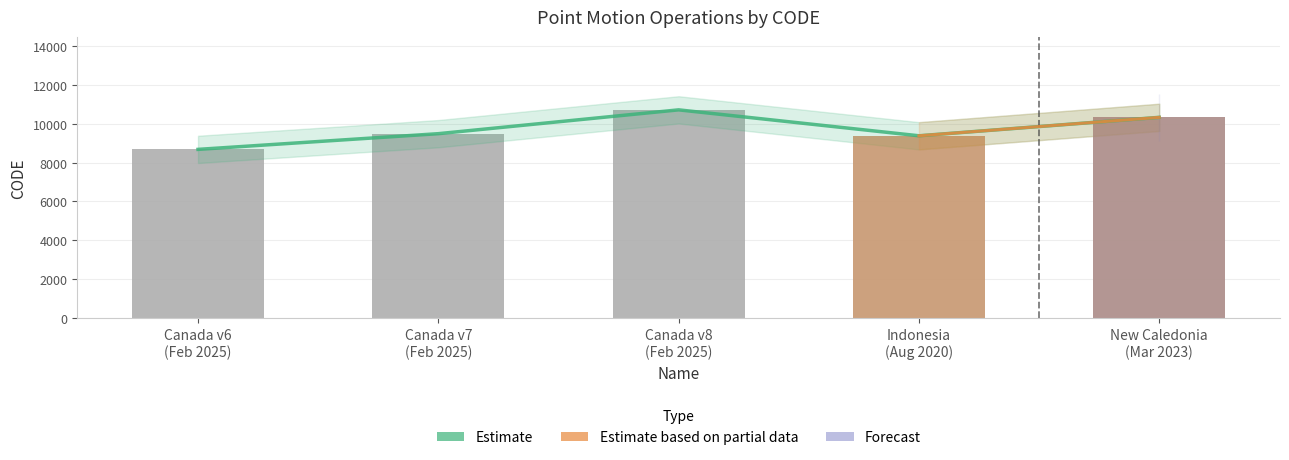

The chart shows a value of 15107 at Indonesia (Aug 2020). True or false?

False